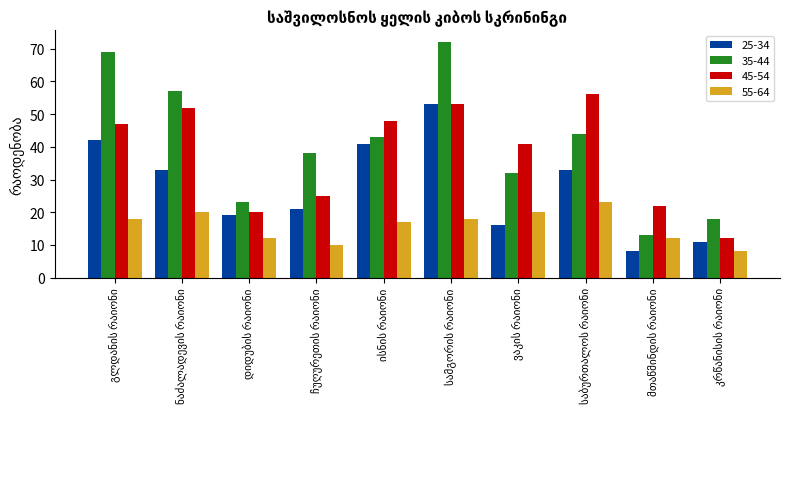

Which series has the largest range (max minus min)?

35-44